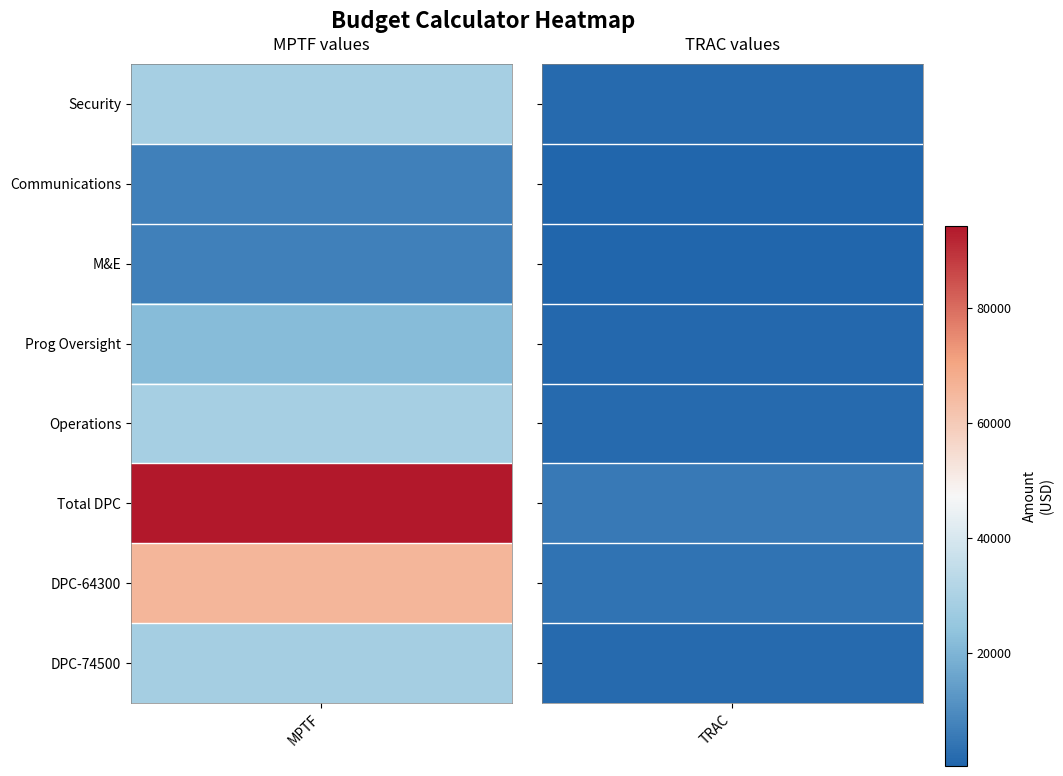

Is it true that M&E equals 3152.1 at MPTF?

False